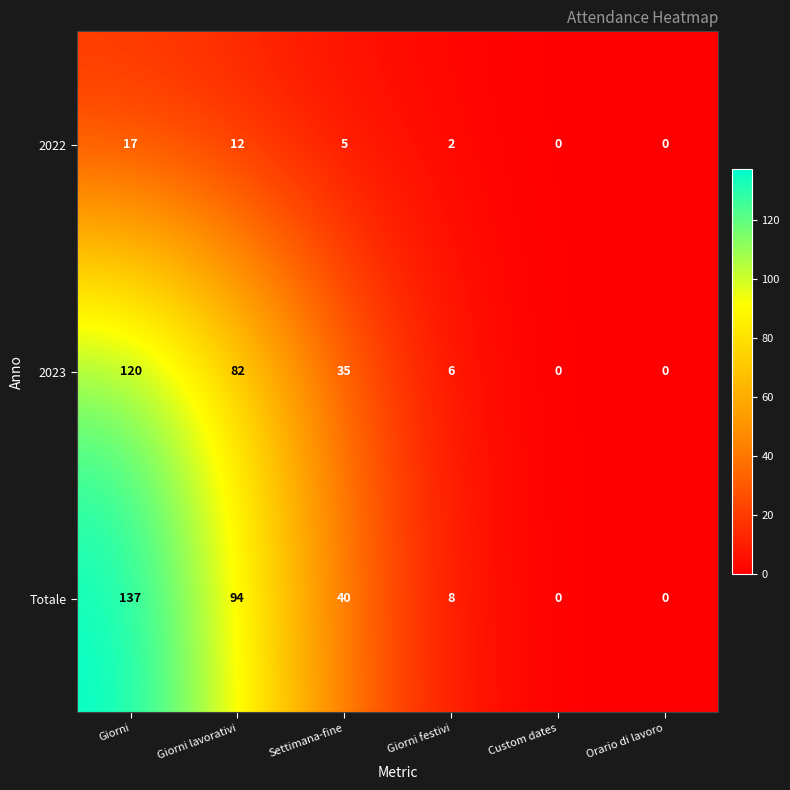

What is the difference between the Totale values at Giorni festivi and Custom dates?

8